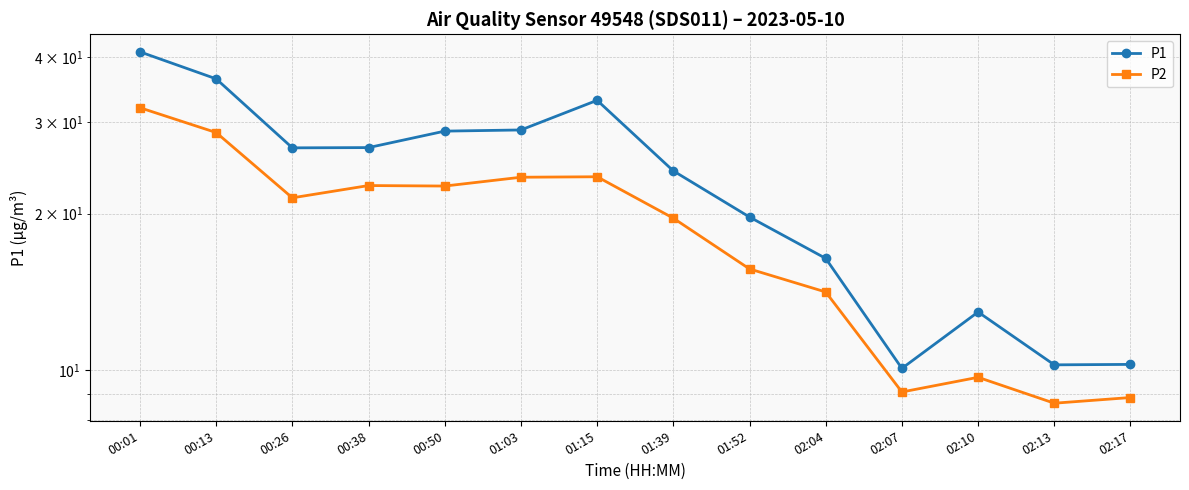

List the series in order of their overall mean, lowest first.

P2, P1